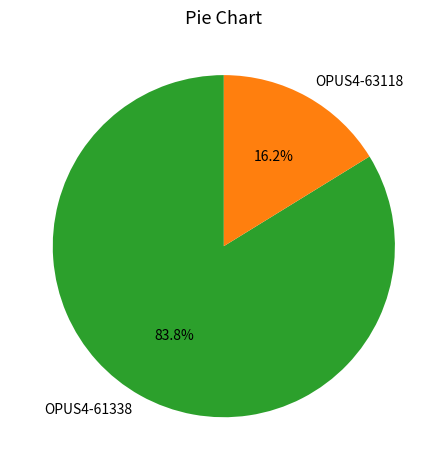

Does OPUS4-61338 account for over 50% of the chart?

Yes